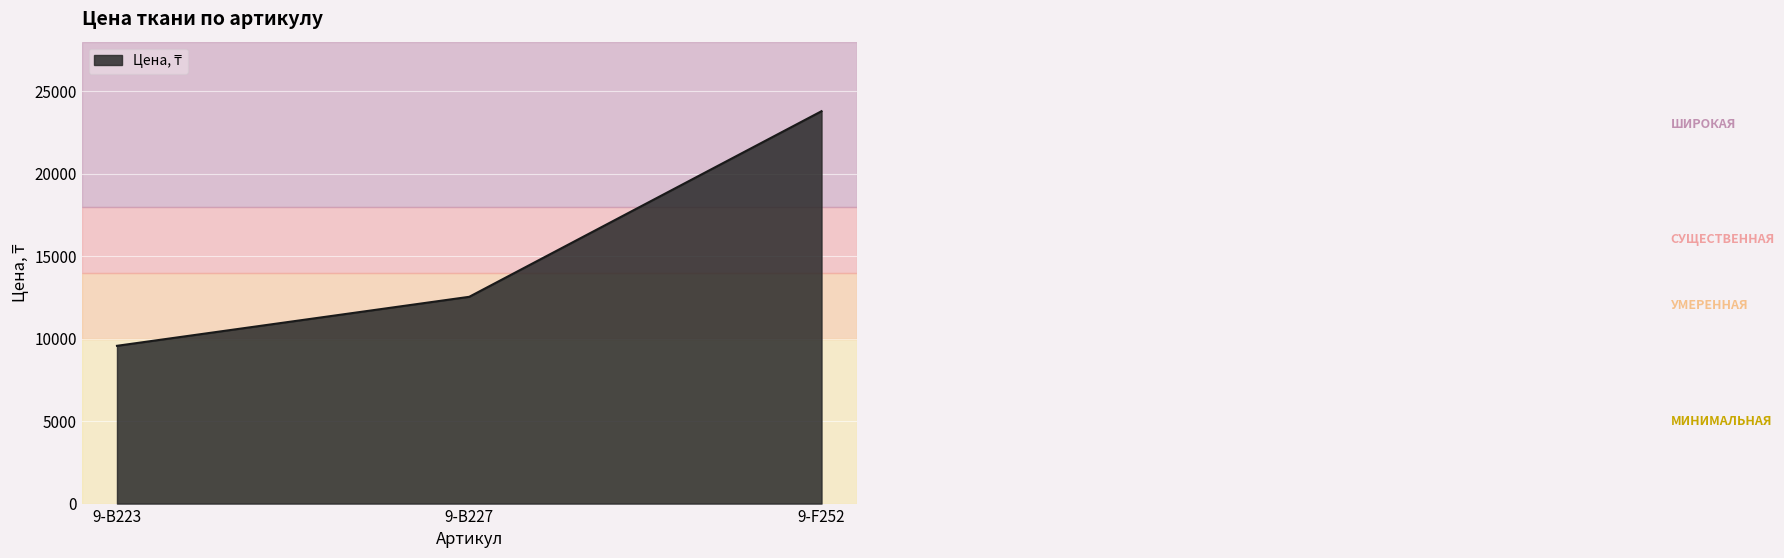

Count the number of data series in this chart.

1